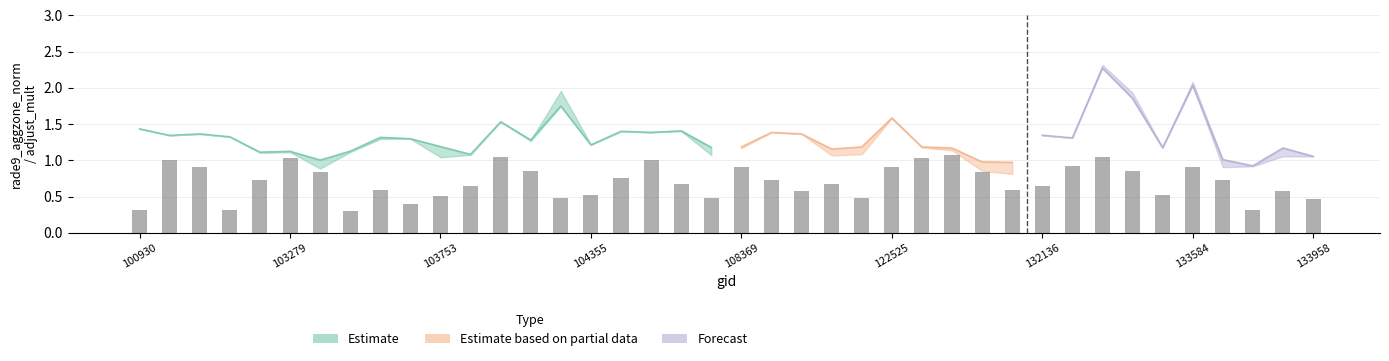

List the labels in order of value, largest first.

27, 12, 32, 122525, 26, 103279, 17, 31, 103753, 20, 25, 35, 13, 33, 132136, 28, 16, 21, 36, 108369, 18, 23, 11, 30, 133958, 29, 22, 38, 15, 34, 10, 14, 19, 24, 39, 9, 100930, 104355, 37, 133584